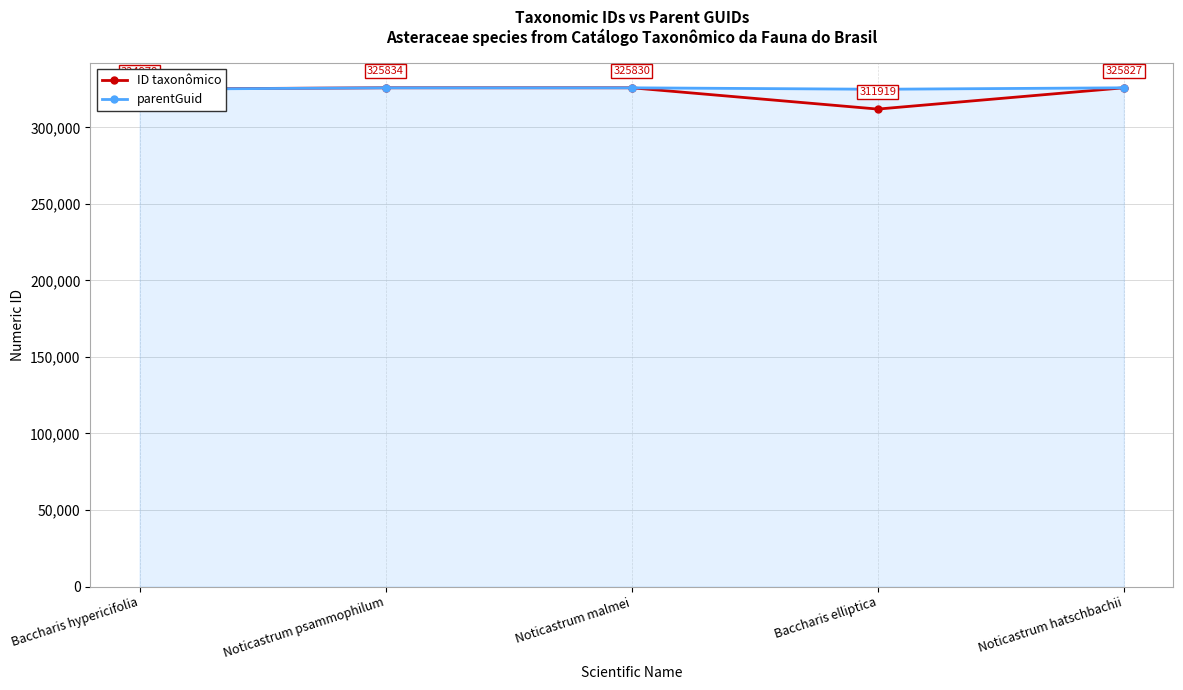

Rank the series at Baccharis hypericifolia from lowest to highest value.

parentGuid, ID taxonômico